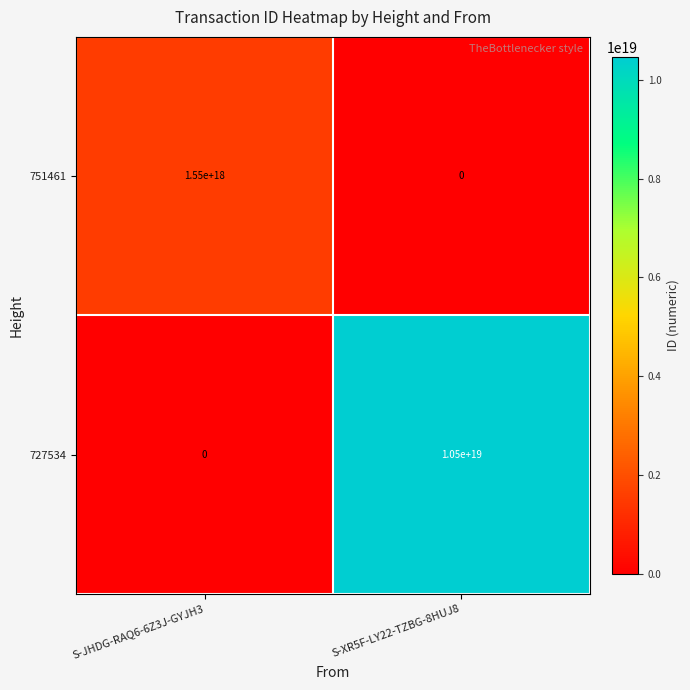

Is the value of 727534 at S-JHDG-RAQ6-6Z3J-GYJH3 greater than the value of 751461 at S-JHDG-RAQ6-6Z3J-GYJH3?

No